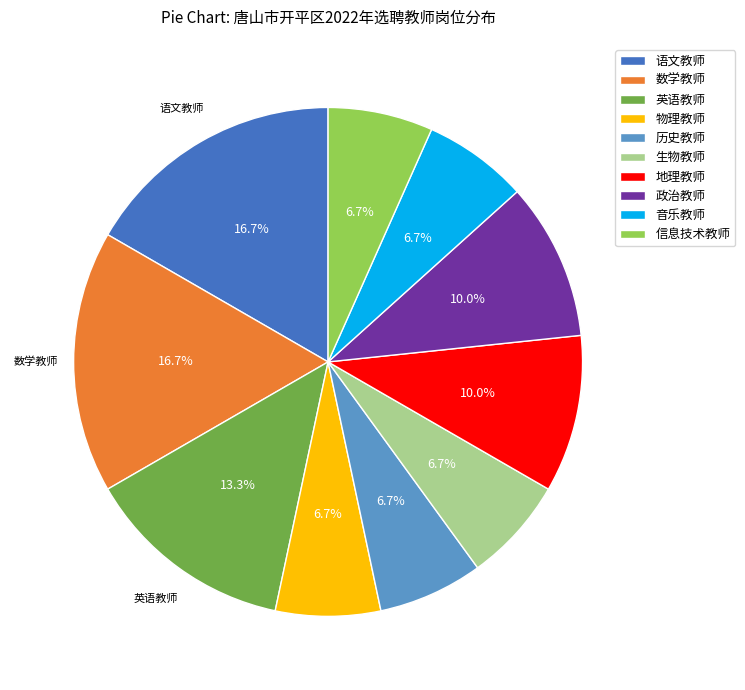

Is there a majority slice in this chart?

No